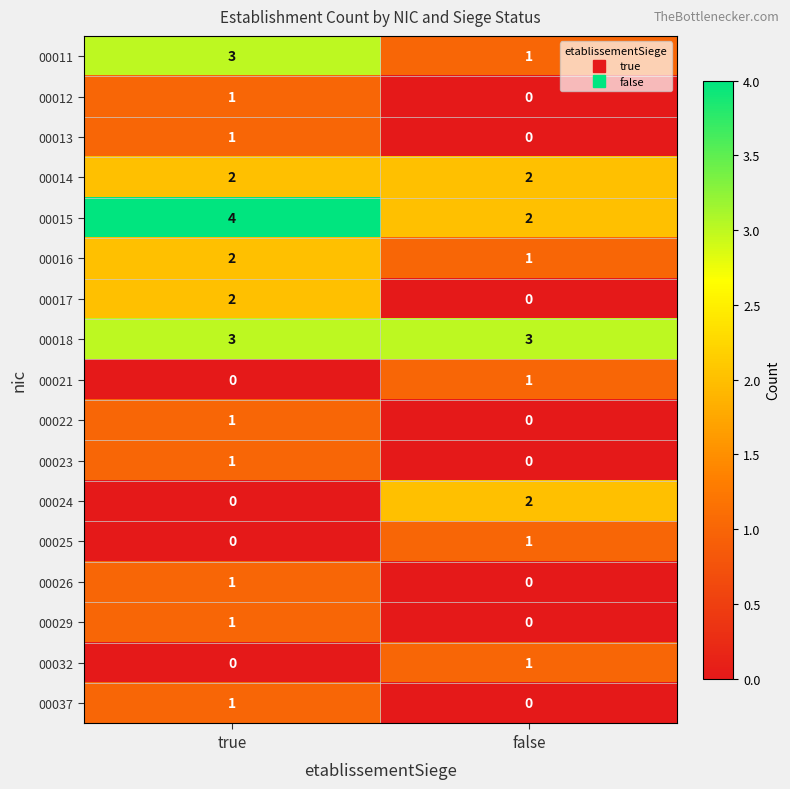

How many categories are shown in the chart?

2